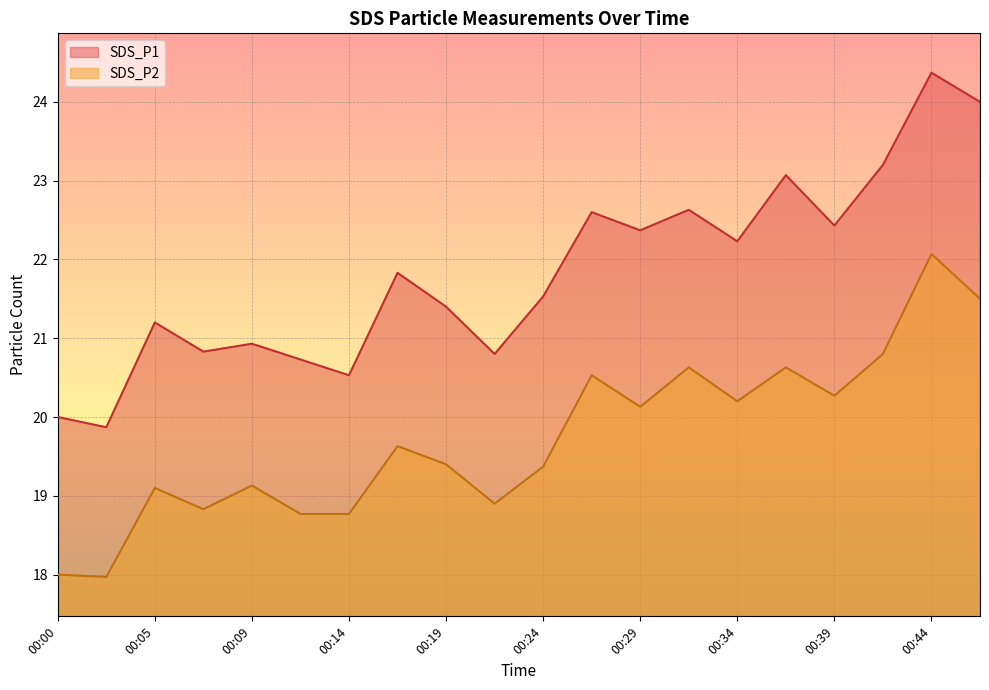

What is the value of the SDS_P1 point at the 3rd from the left?

21.2